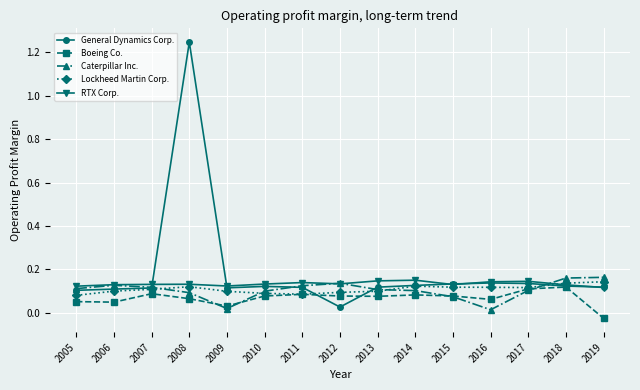

Is it true that RTX Corp. equals 0.0 at 2017?

False